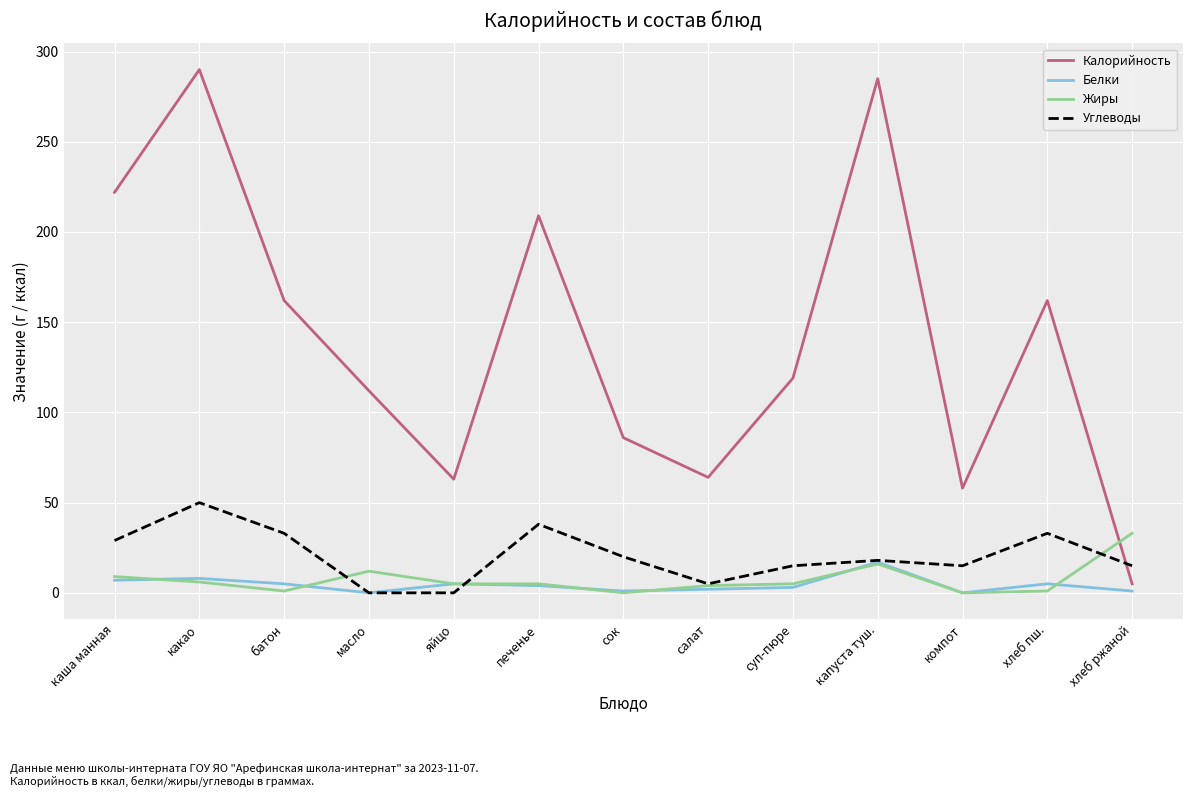

Is it true that Углеводы equals 20 at хлеб пш.?

False